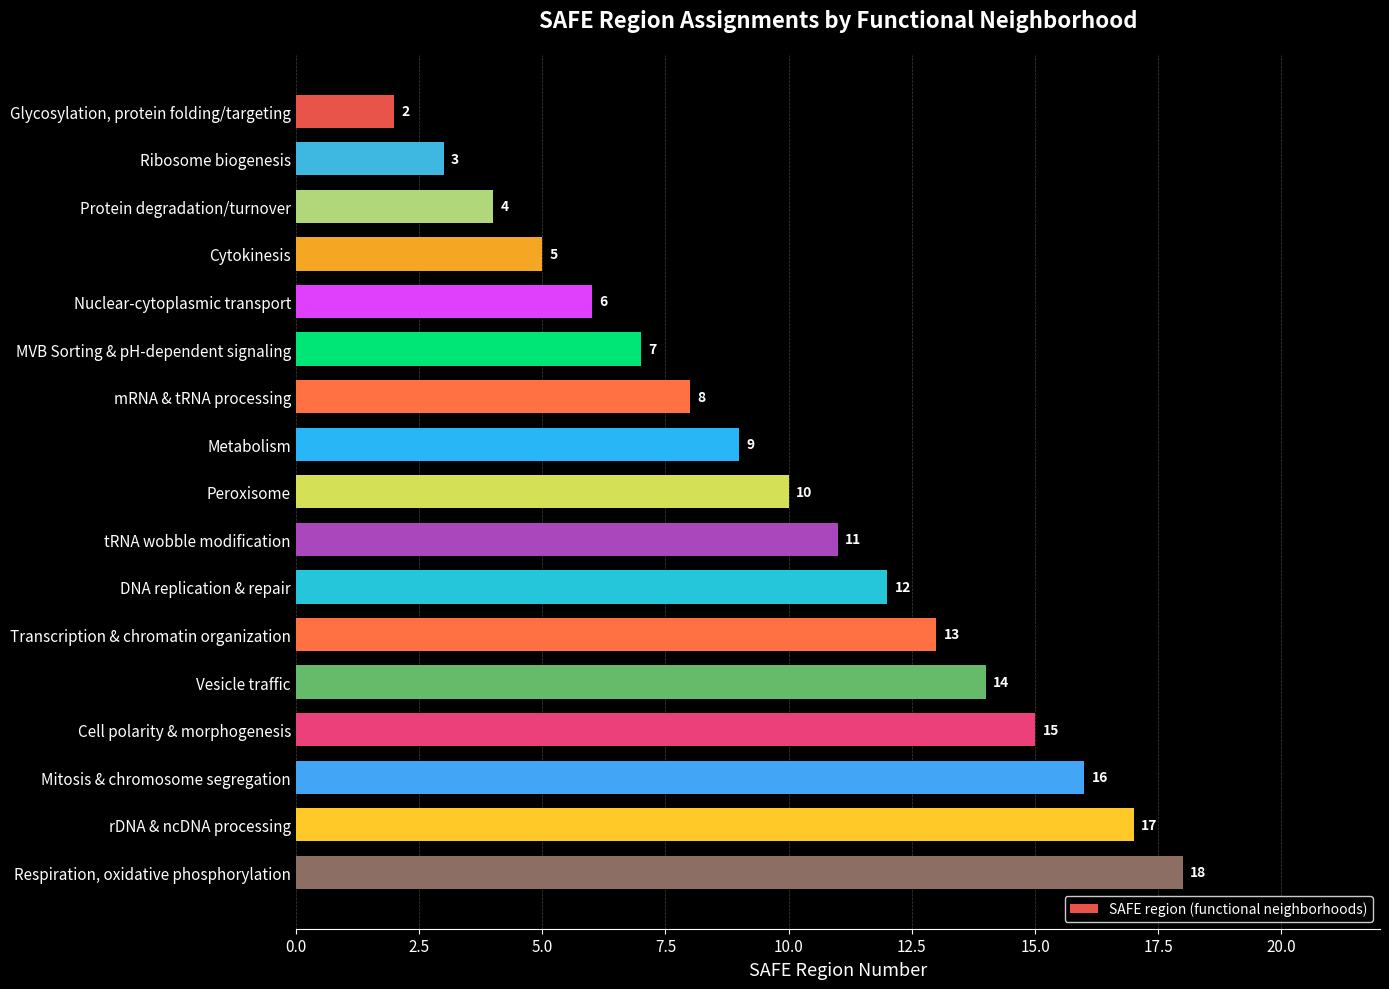

What is the value of the 10th bar from the top?

11